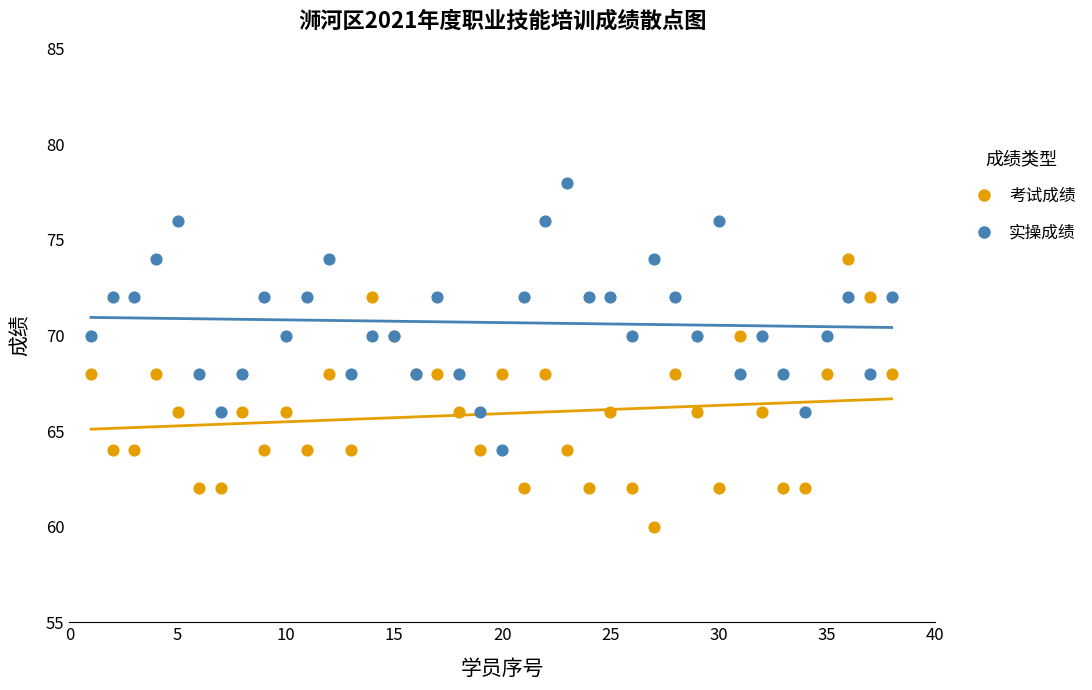

What is the X range (max minus min) for the scatter plot?

37